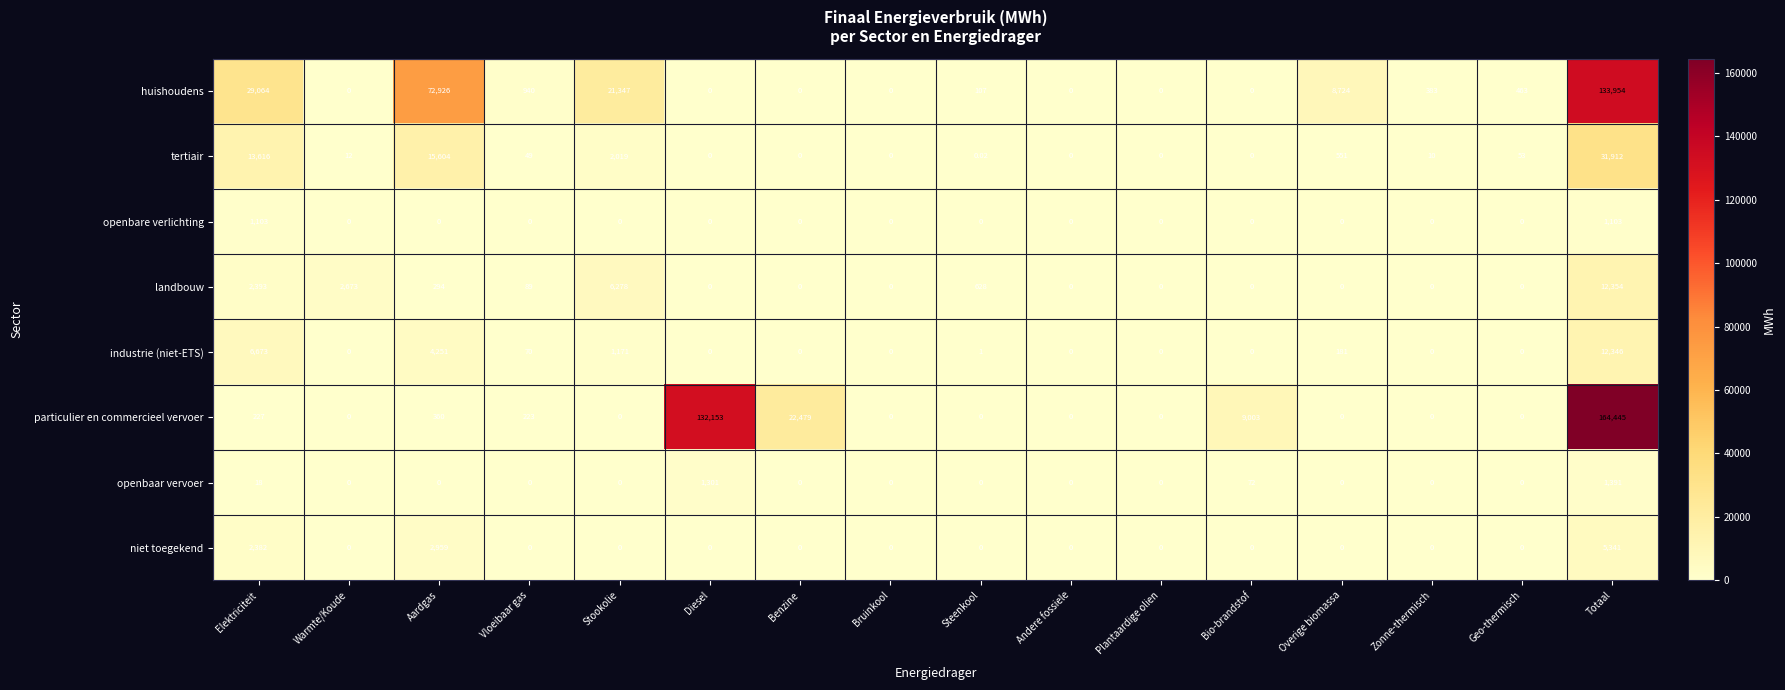

What is the total value across all series at Elektriciteit?

55476.0